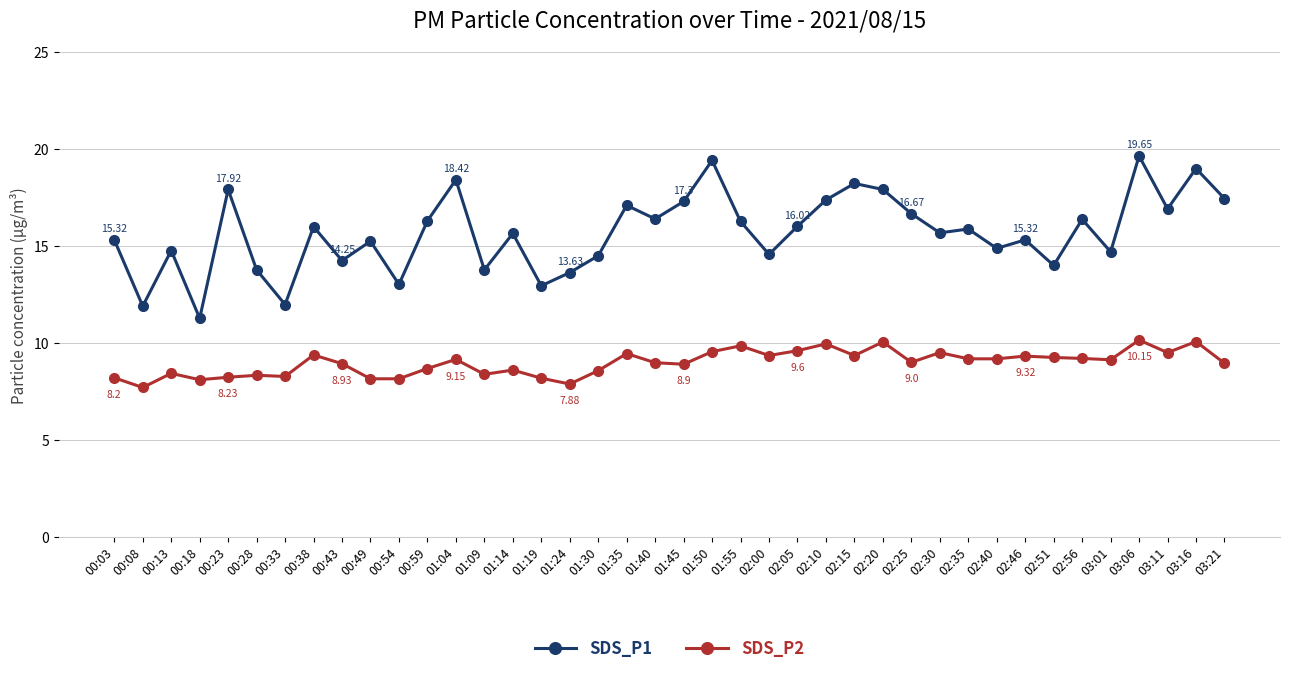

What are all the series names shown in the legend?

SDS_P1, SDS_P2